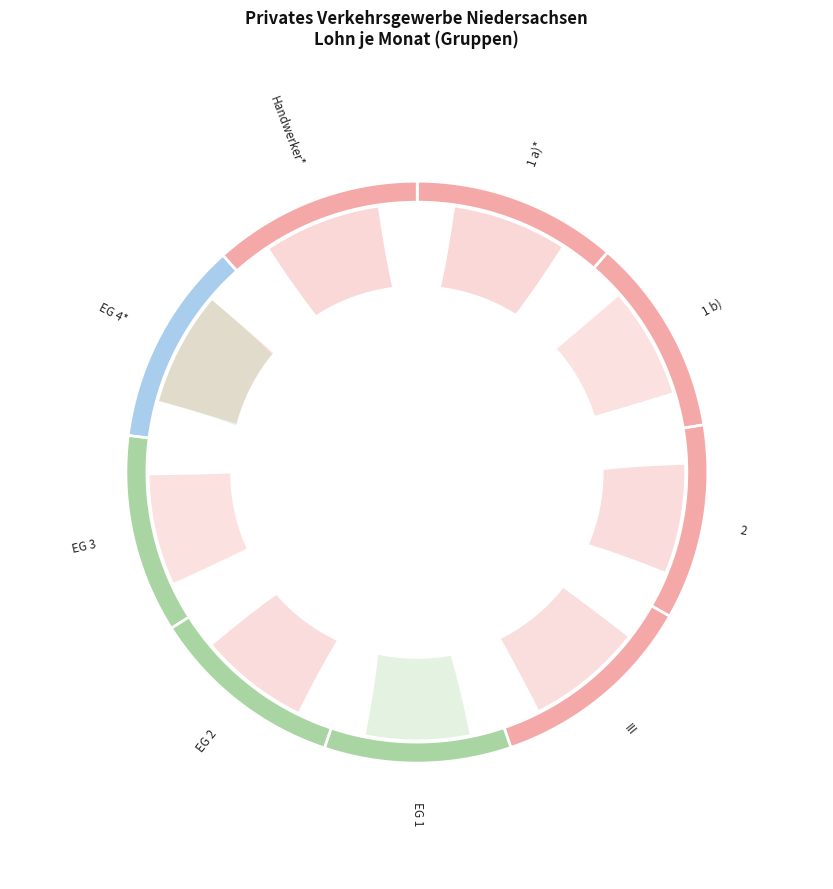

How many segments does this pie chart have?

9